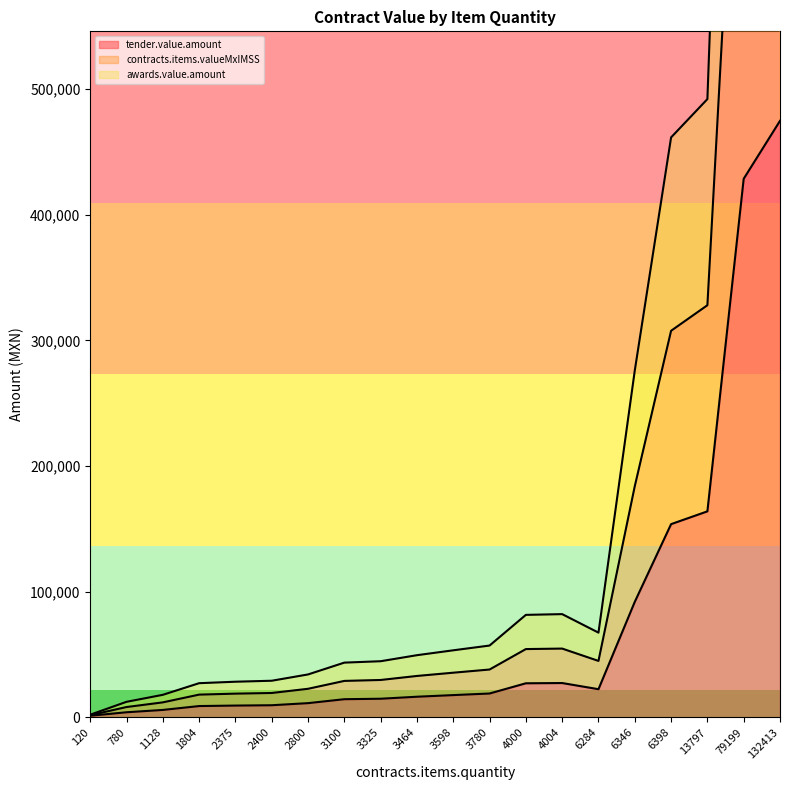

True or false: contracts.items.valueMxIMSS and awards.value.amount intersect in this chart.

False